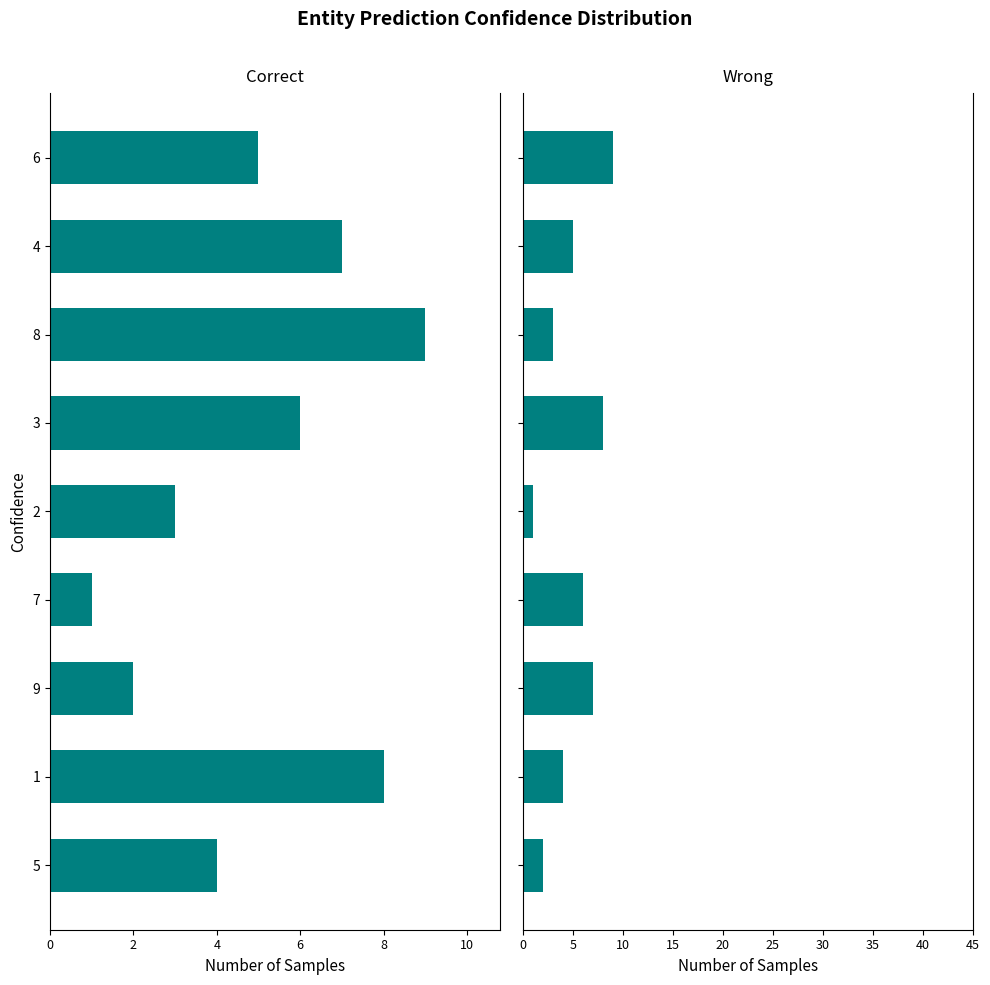

What is the highest value of the col_3 series?

9